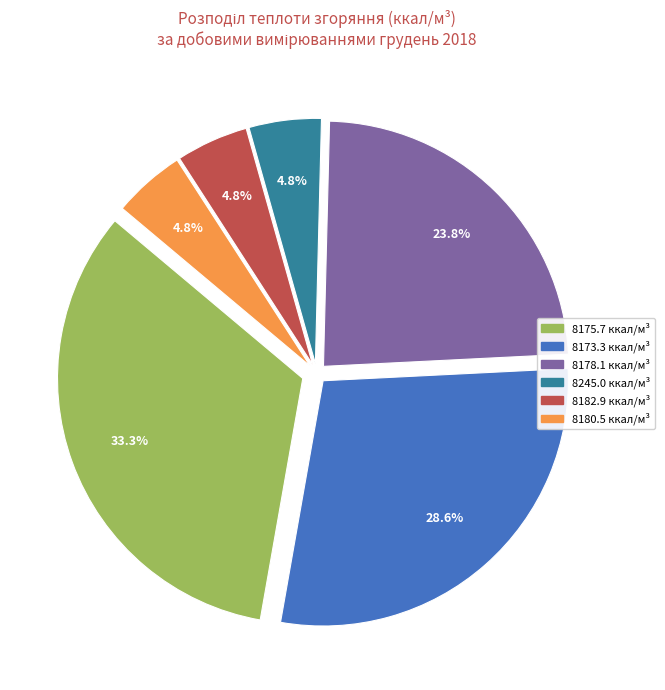

Does any single category account for the majority?

No